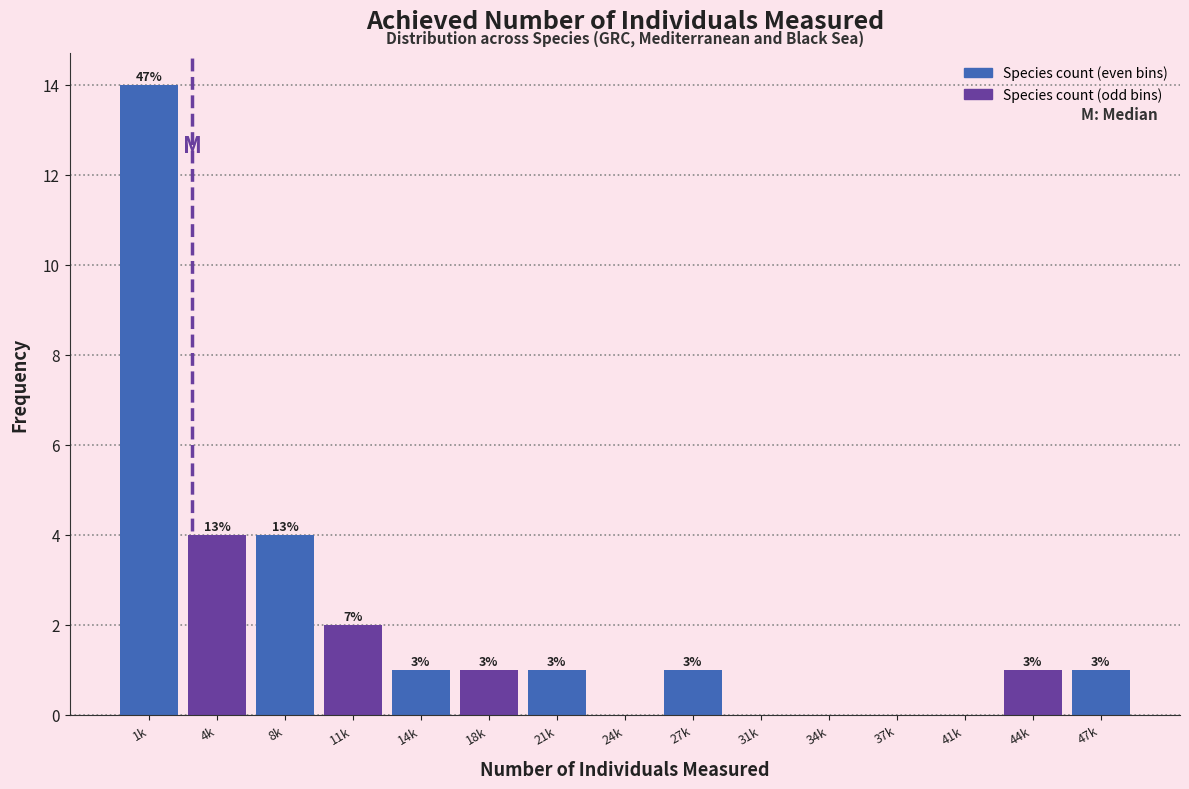

Are the bars horizontal?

No